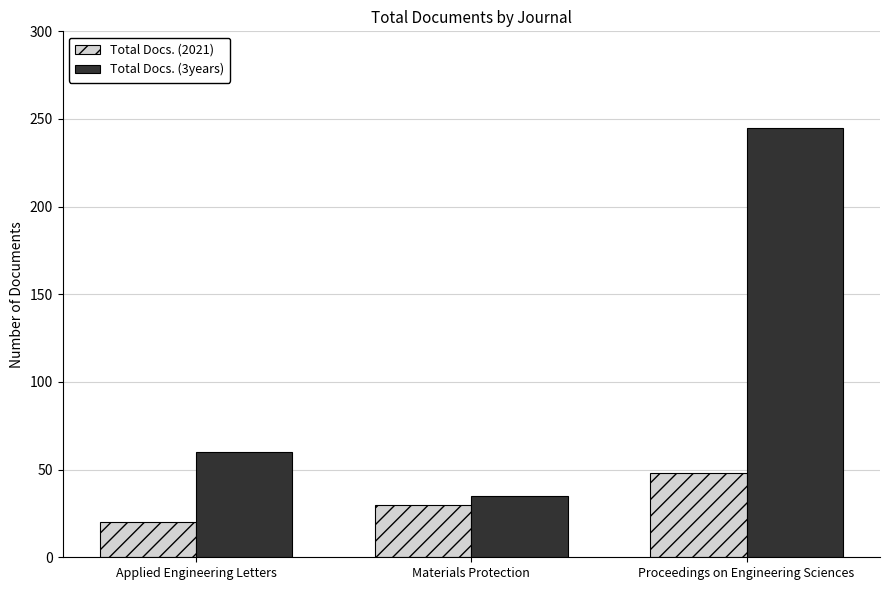

At which label does Total Docs. (3years) reach its minimum?

Materials Protection